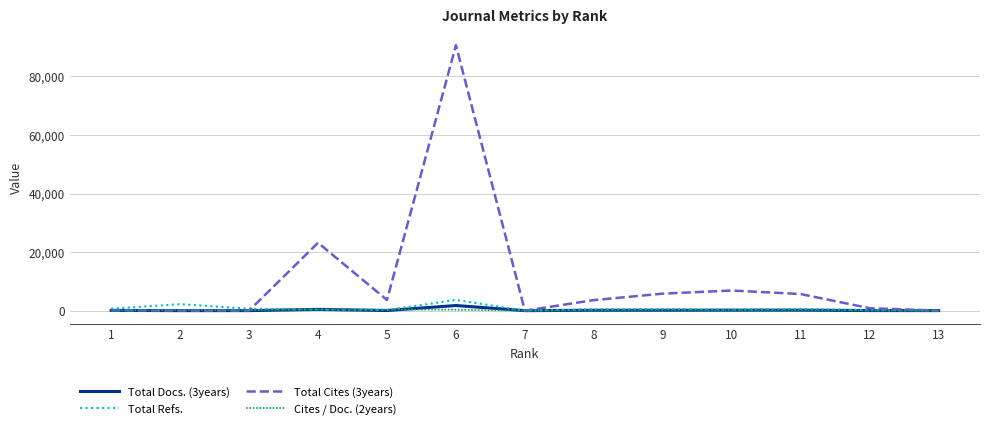

What is the greatest value displayed?

90664